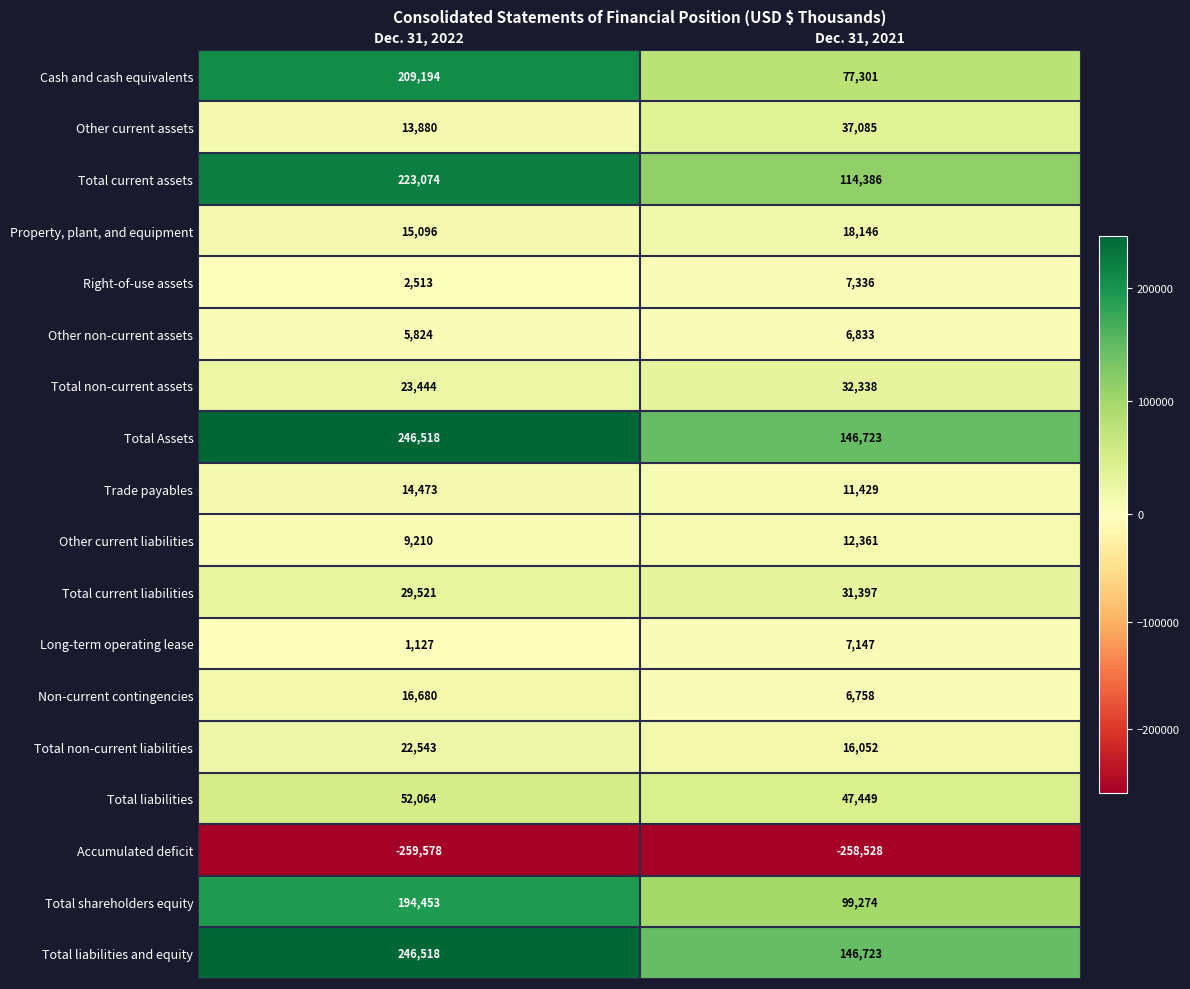

What is the sum of all Cash and cash equivalents values?

286495